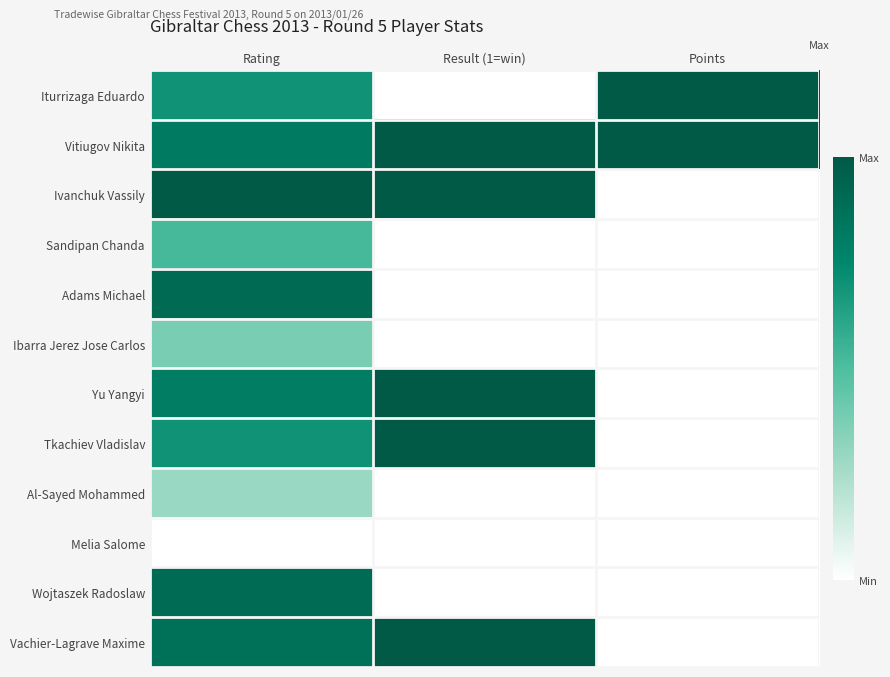

At how many categories does at least one series exceed 0?

3